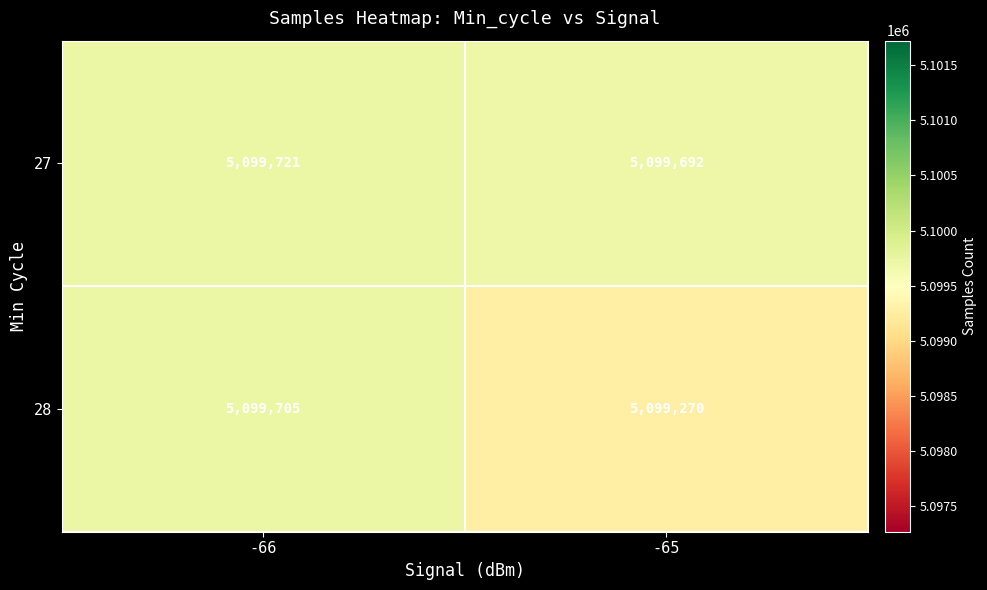

At which label does 27 reach its minimum?

-65